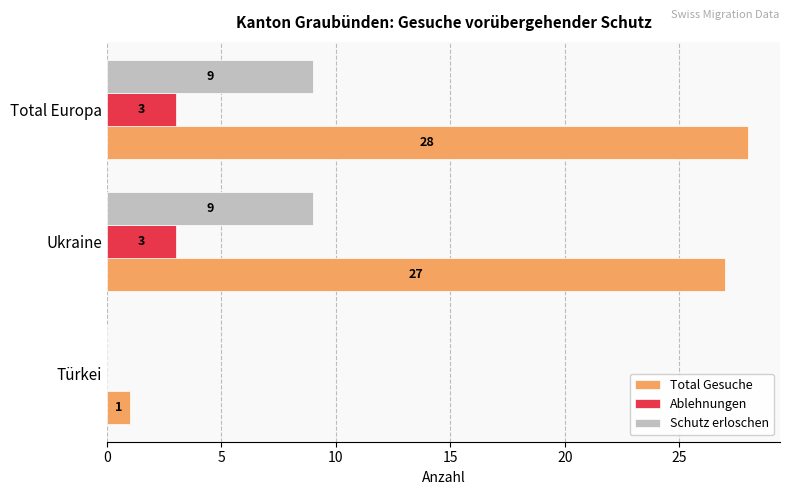

At which category is the sum across all series the highest?

Total Europa